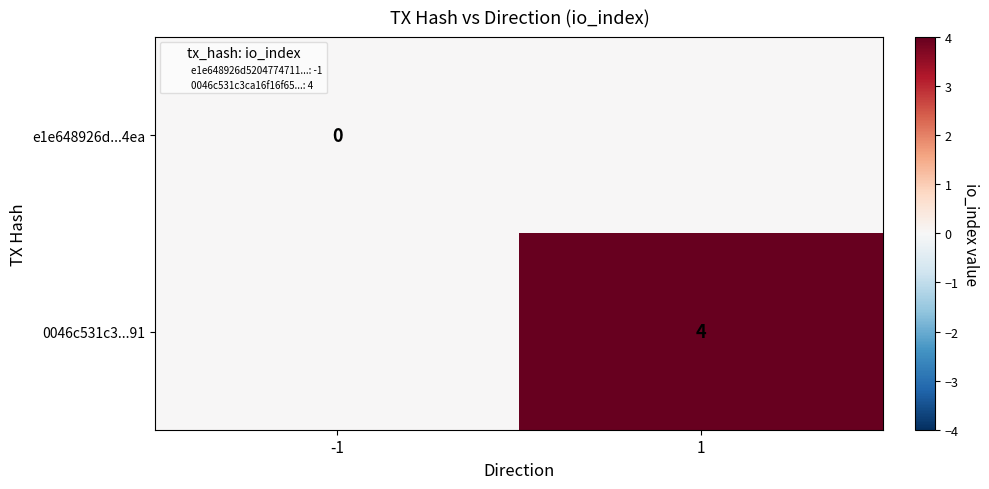

How many 0046c531c3...91 values are between 0 and 4?

2